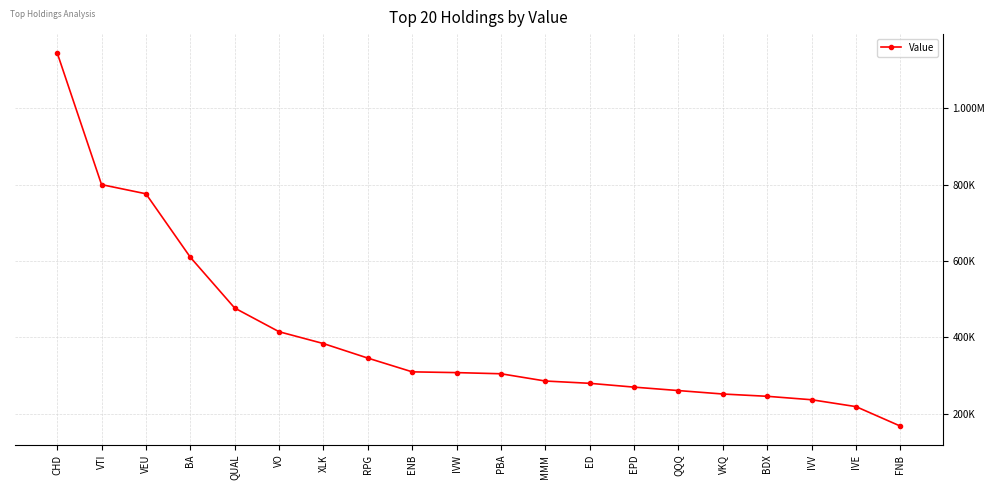

True or false: the data has more than 1 interior local peaks.

False